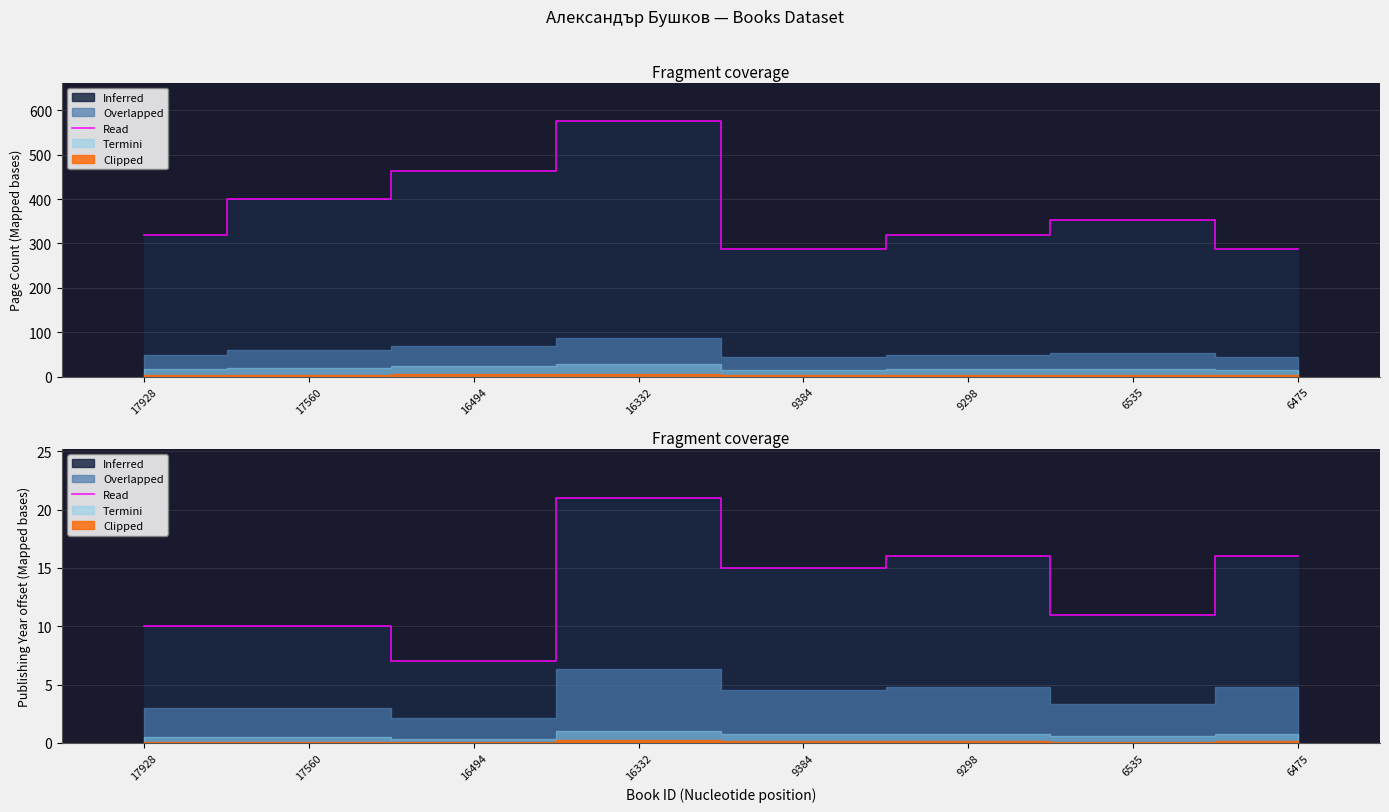

Reading left to right, transcribe all the data shown in this chart.

17928=10	17560=10	16494=7	16332=21	9384=15	9298=16	6535=11	6475=16